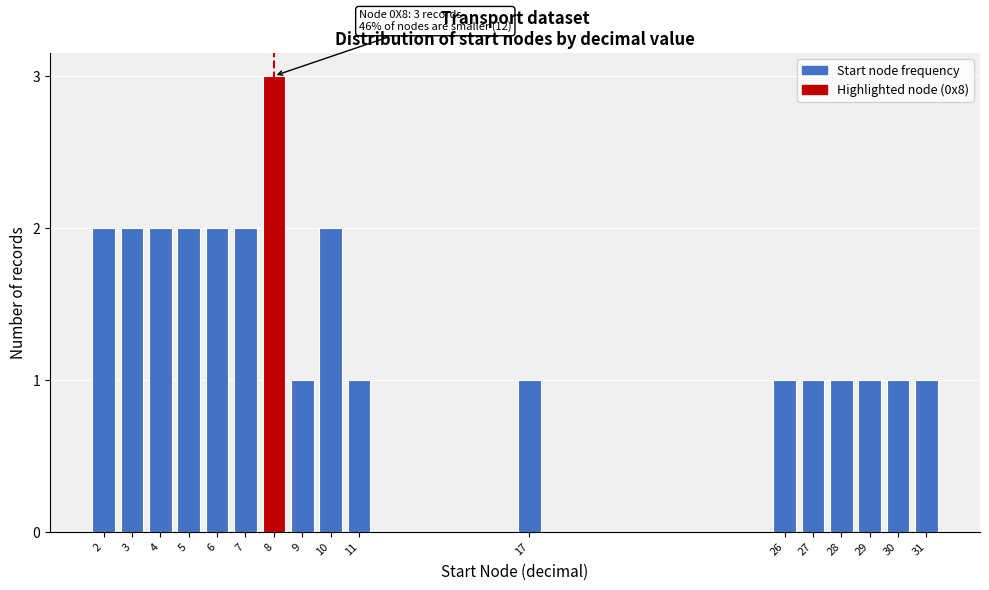

Reading right to left, list all the values displayed in this chart.

31=1	30=1	29=1	28=1	27=1	26=1	17=1	11=1	10=2	9=1	8=3	7=2	6=2	5=2	4=2	3=2	2=2